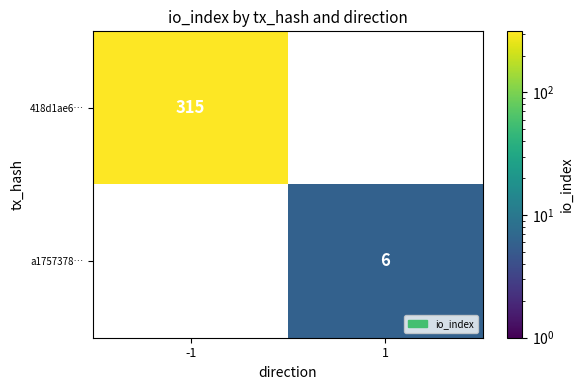

Count the number of categories in the chart.

2